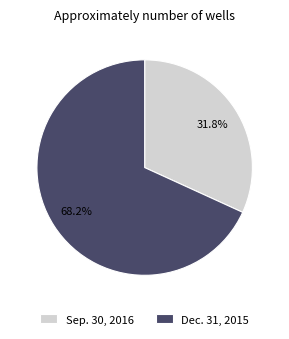

What is the largest slice in the pie chart?

Dec. 31, 2015